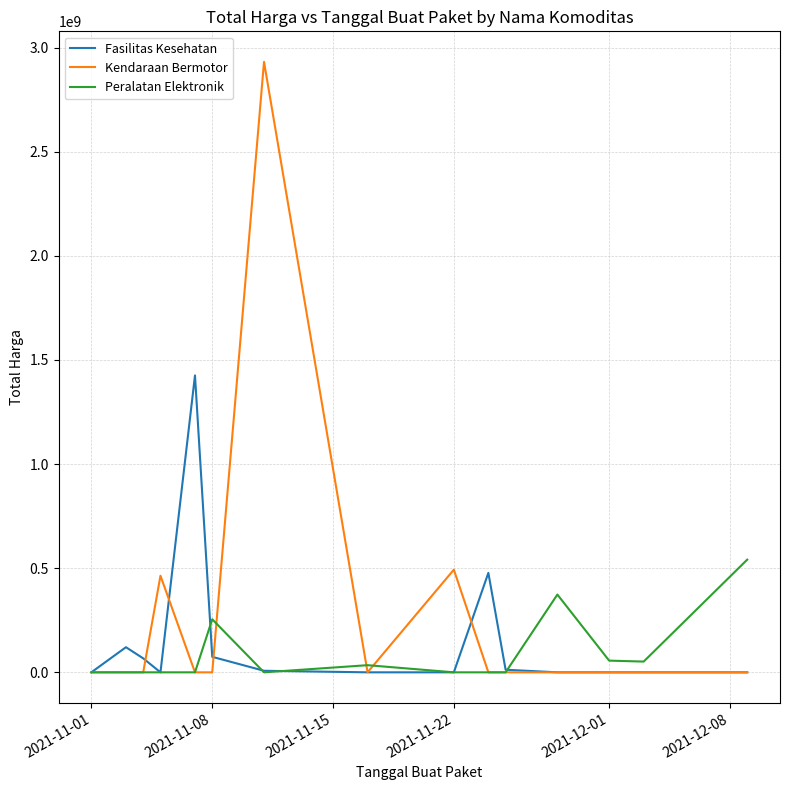

What are all the series names shown in the legend?

Fasilitas Kesehatan, Kendaraan Bermotor, Peralatan Elektronik